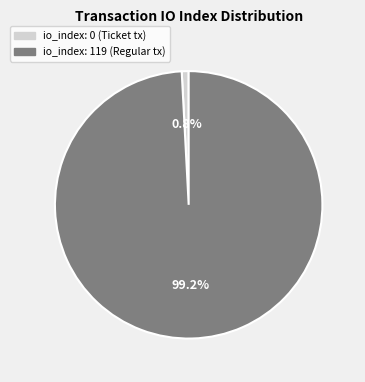

Count the number of slices in the pie.

2